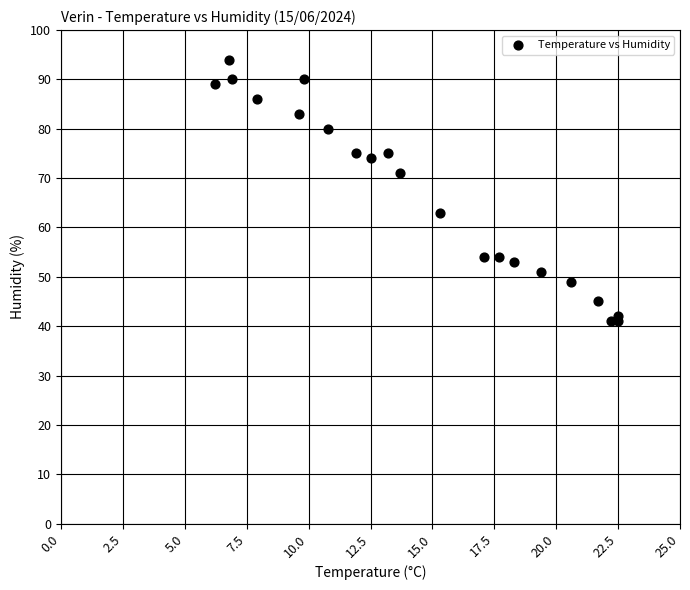

What is the range of Y values (max minus min)?

53